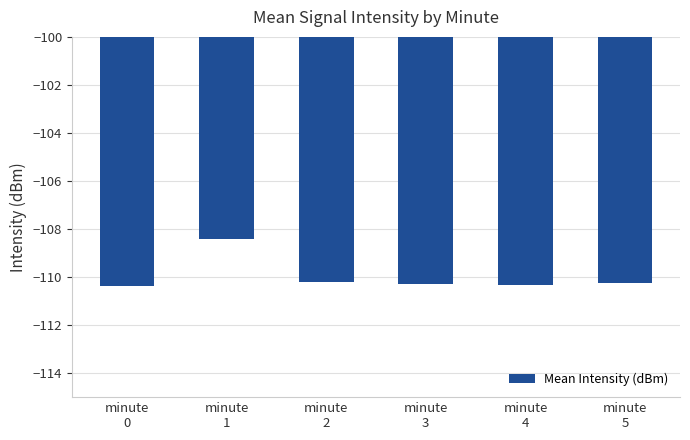

Is it true that the value at minute
2 is -110.2?

True